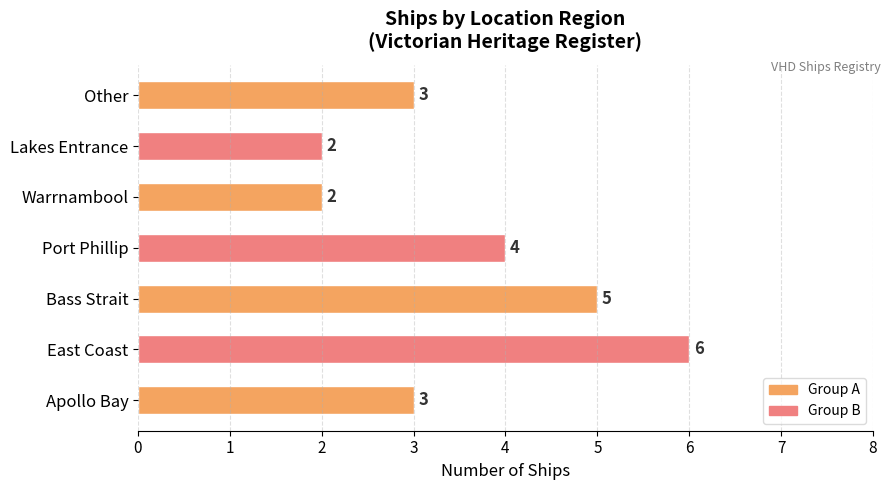

Which category has the highest value across all series?

East Coast